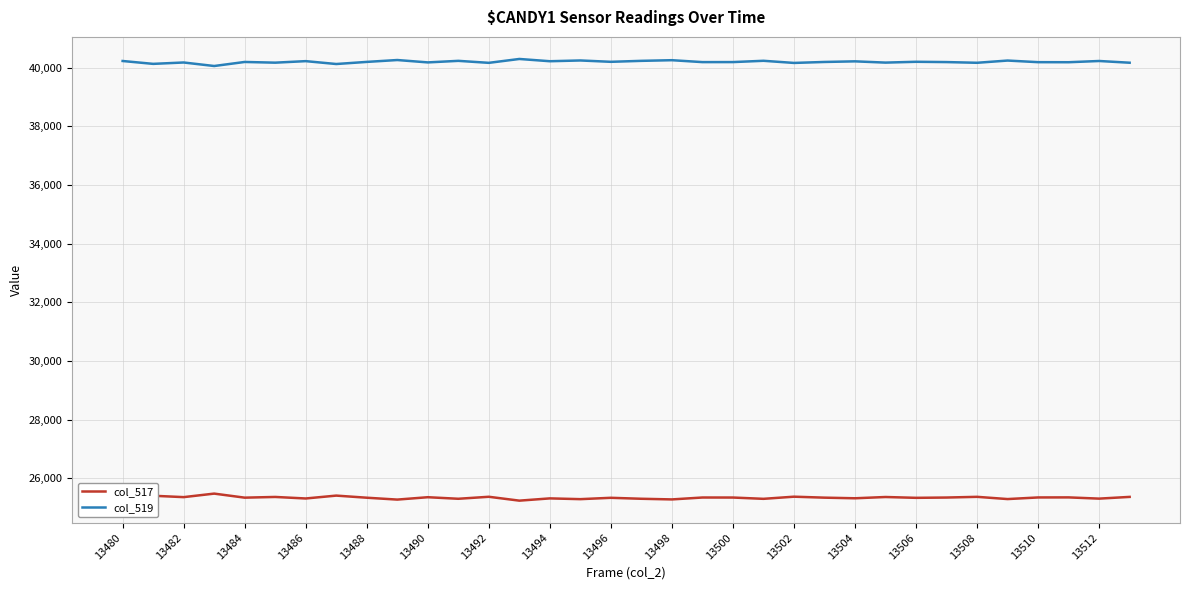

What is the difference between the maximum and minimum values in the col_517 series?

240